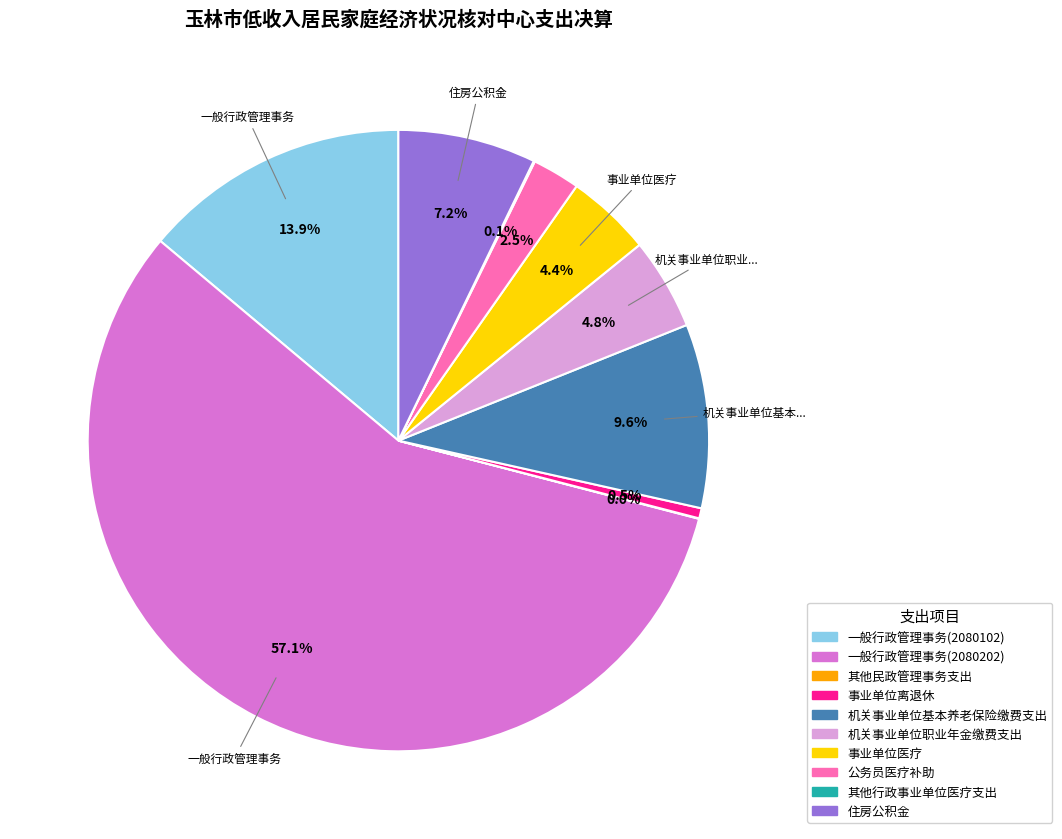

Which category has the biggest portion of the pie?

一般行政管理事务(2080202)